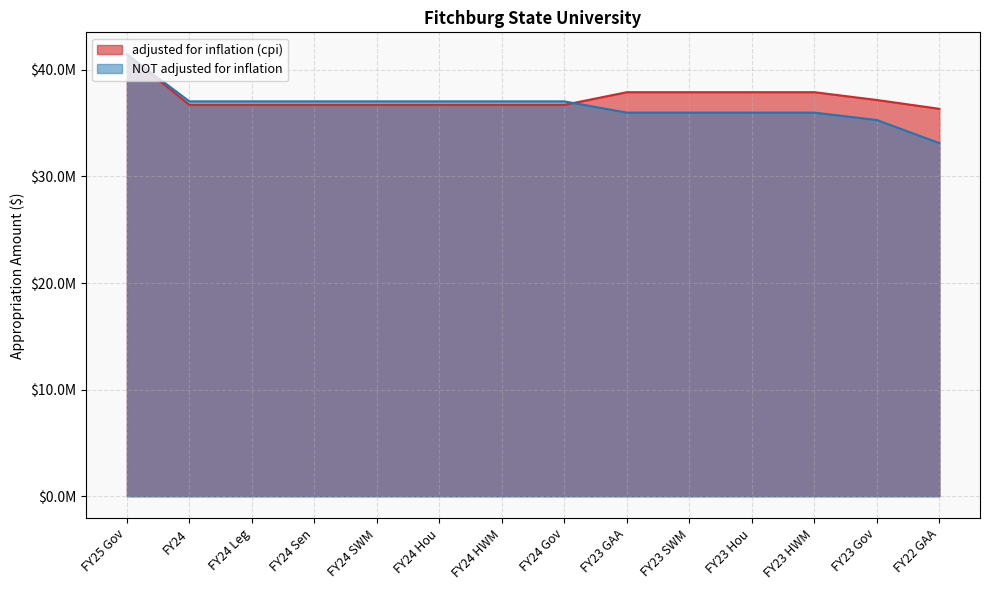

What is the maximum value shown in the chart?

41443969